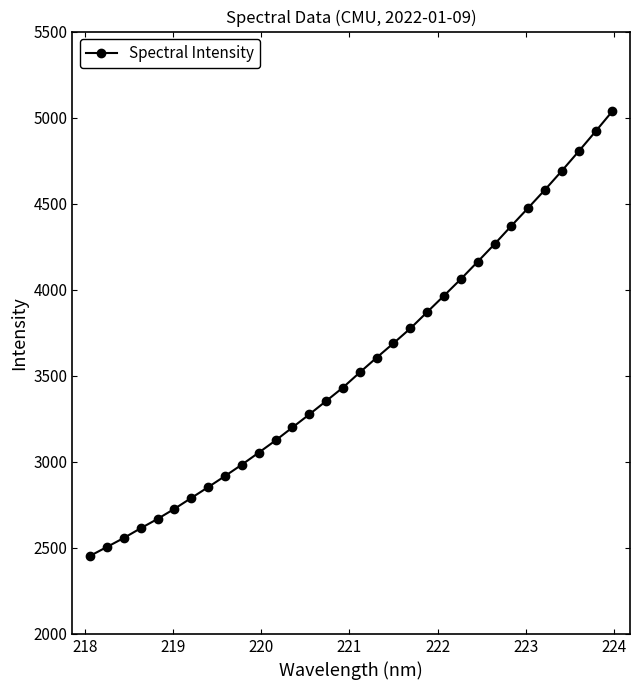

What is the minimum value shown in the chart?

2453.4